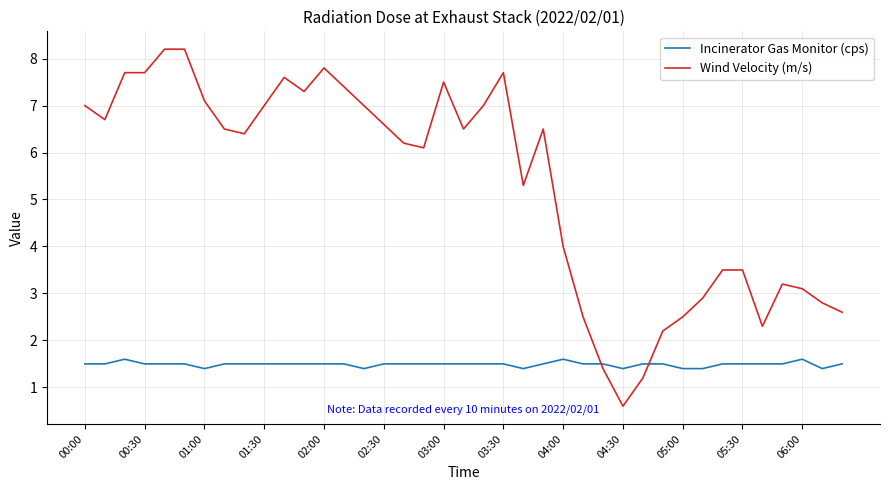

Rank the series by their average value, from lowest to highest.

Incinerator Gas Monitor (cps), Wind Velocity (m/s)